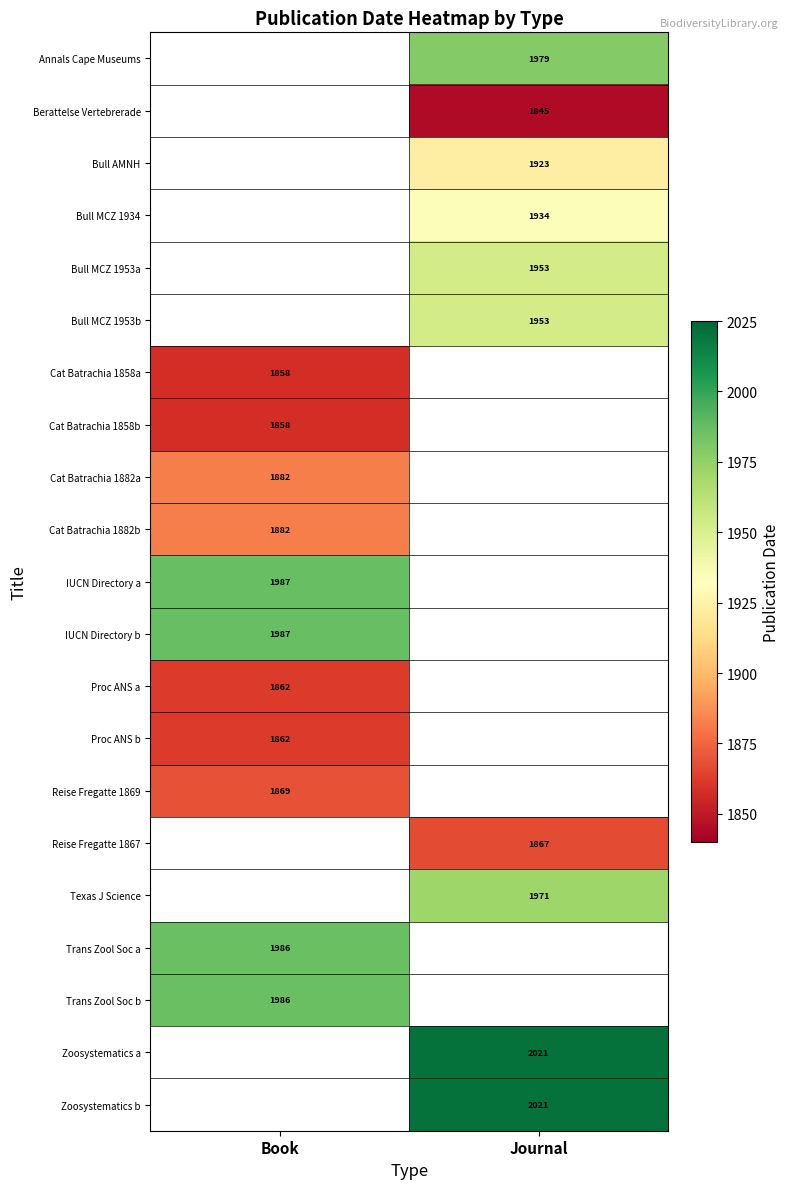

The Bull MCZ 1934 series shows 2970 at Journal. True or false?

False